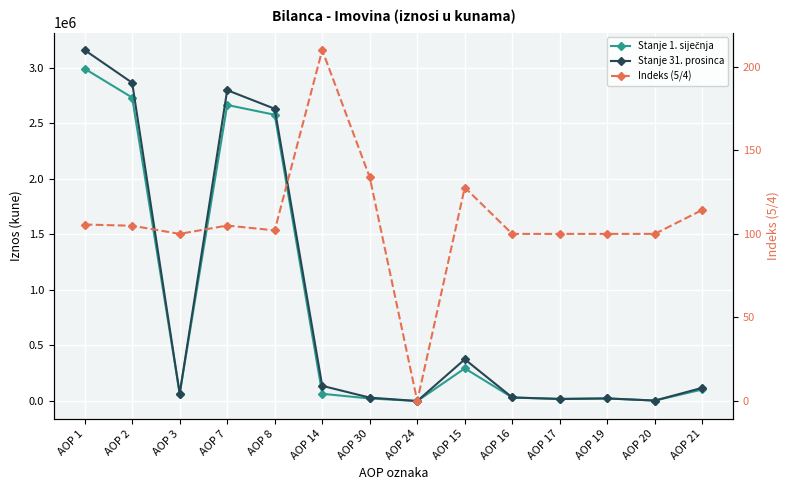

What is the total value across all series at AOP 2?

5596719.9